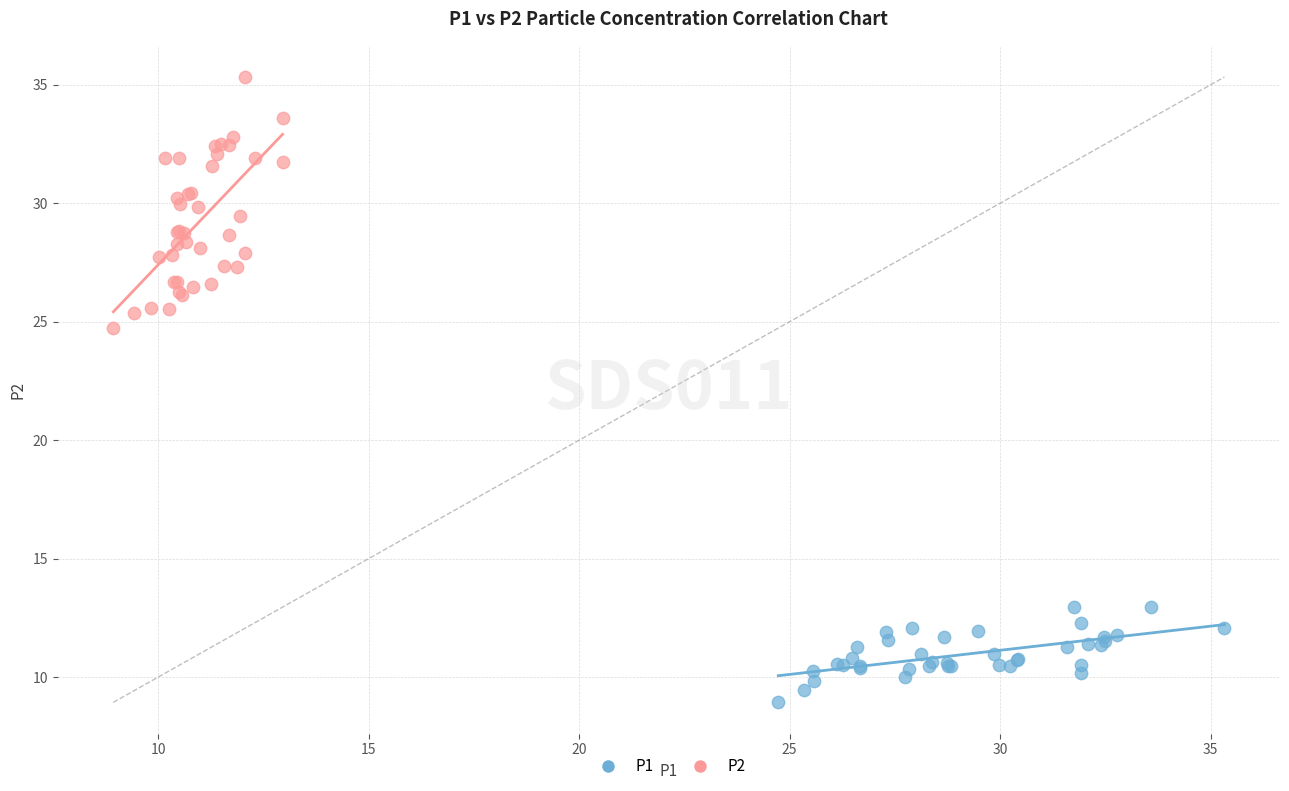

Which series reaches the minimum Y coordinate?

P1